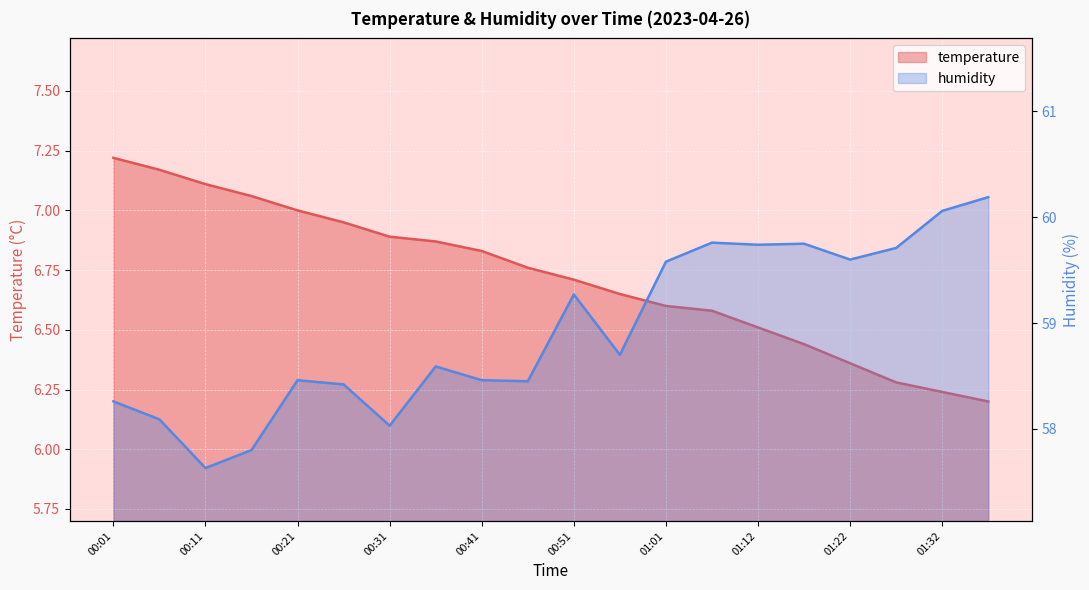

Reading left to right, transcribe all the data shown in this chart.

temperature: 00:01=7.2	00:06=7.2	00:11=7.1	00:16=7.1	00:21=7.0	00:26=7.0	00:31=6.9	00:36=6.9	00:41=6.8	00:46=6.8	00:51=6.7	00:56=6.7	01:01=6.6	01:06=6.6	01:12=6.5	01:17=6.4	01:22=6.4	01:27=6.3	01:32=6.2	01:37=6.2
humidity: 00:01=58.3	00:06=58.1	00:11=57.6	00:16=57.8	00:21=58.5	00:26=58.4	00:31=58.0	00:36=58.6	00:41=58.5	00:46=58.5	00:51=59.3	00:56=58.7	01:01=59.6	01:06=59.8	01:12=59.7	01:17=59.8	01:22=59.6	01:27=59.7	01:32=60.1	01:37=60.2